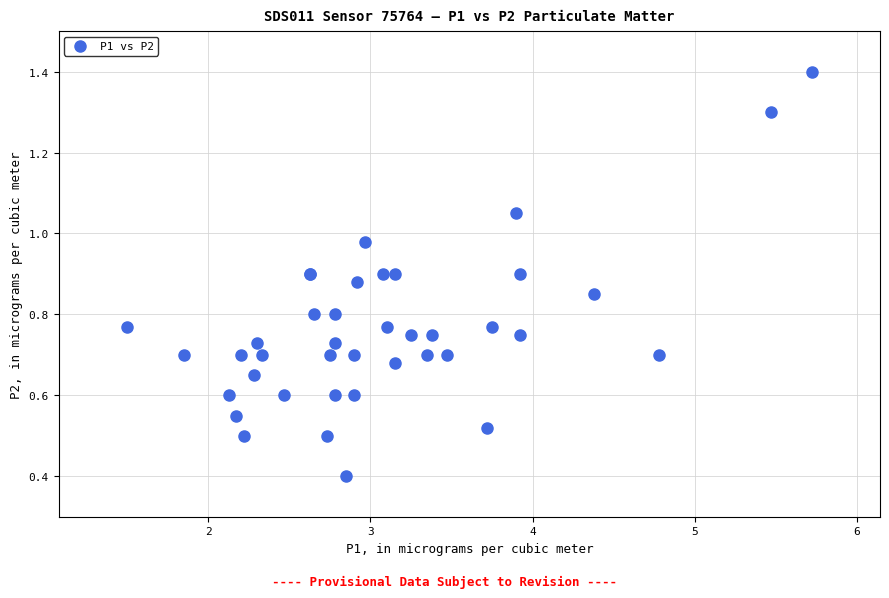

What Y value in the scatter plot is closest to 0?

0.4